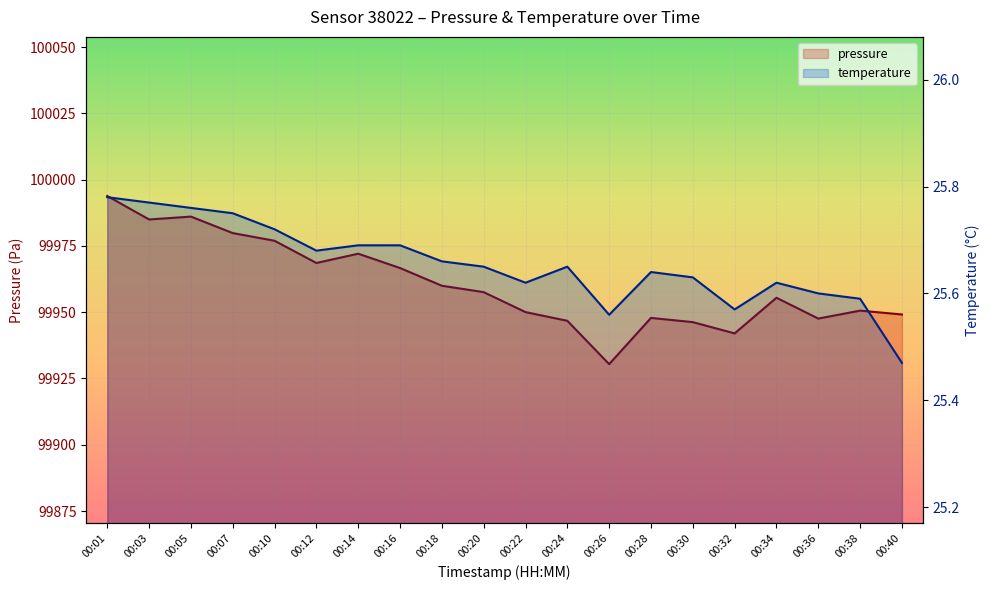

Reading right to left, what are all the values shown in this chart?

pressure: 00:40=99949.1	00:38=99950.6	00:36=99947.6	00:34=99955.4	00:32=99942.0	00:30=99946.2	00:28=99947.8	00:26=99930.4	00:24=99946.8	00:22=99950.0	00:20=99957.6	00:18=99960.0	00:16=99966.7	00:14=99972.1	00:12=99968.6	00:10=99976.9	00:07=99979.8	00:05=99986.1	00:03=99985.0	00:01=99993.8
temperature: 00:40=25.5	00:38=25.6	00:36=25.6	00:34=25.6	00:32=25.6	00:30=25.6	00:28=25.6	00:26=25.6	00:24=25.6	00:22=25.6	00:20=25.6	00:18=25.7	00:16=25.7	00:14=25.7	00:12=25.7	00:10=25.7	00:07=25.8	00:05=25.8	00:03=25.8	00:01=25.8